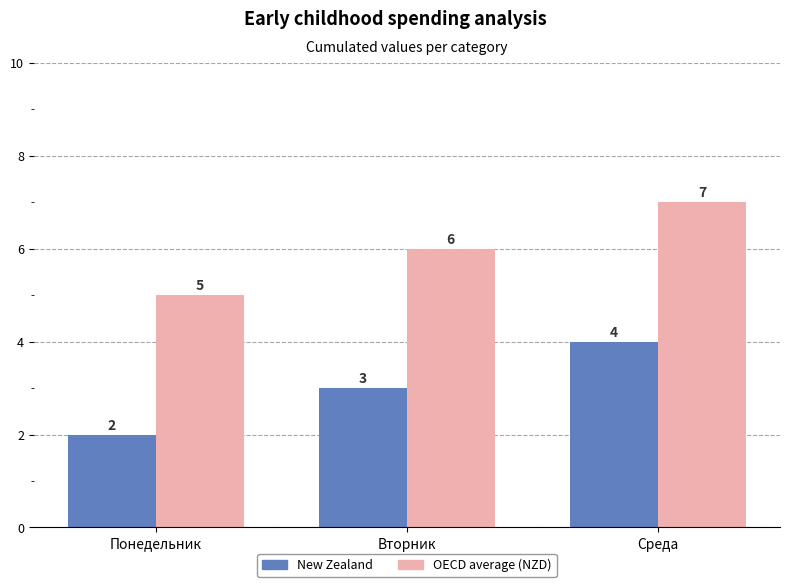

What is the sum of all New Zealand values?

9